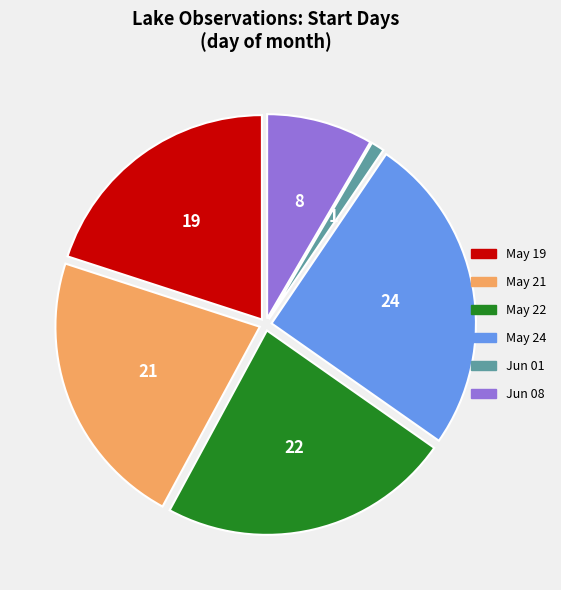

Which has a higher value, Jun 01 or May 24?

May 24